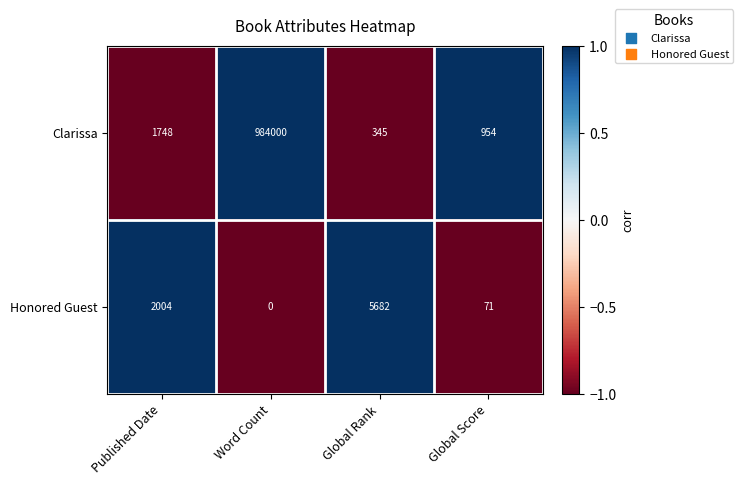

Reading left to right, transcribe all the data shown in this chart.

Clarissa: 1748	984000	345	954
Honored Guest: 2004	0	5682	71